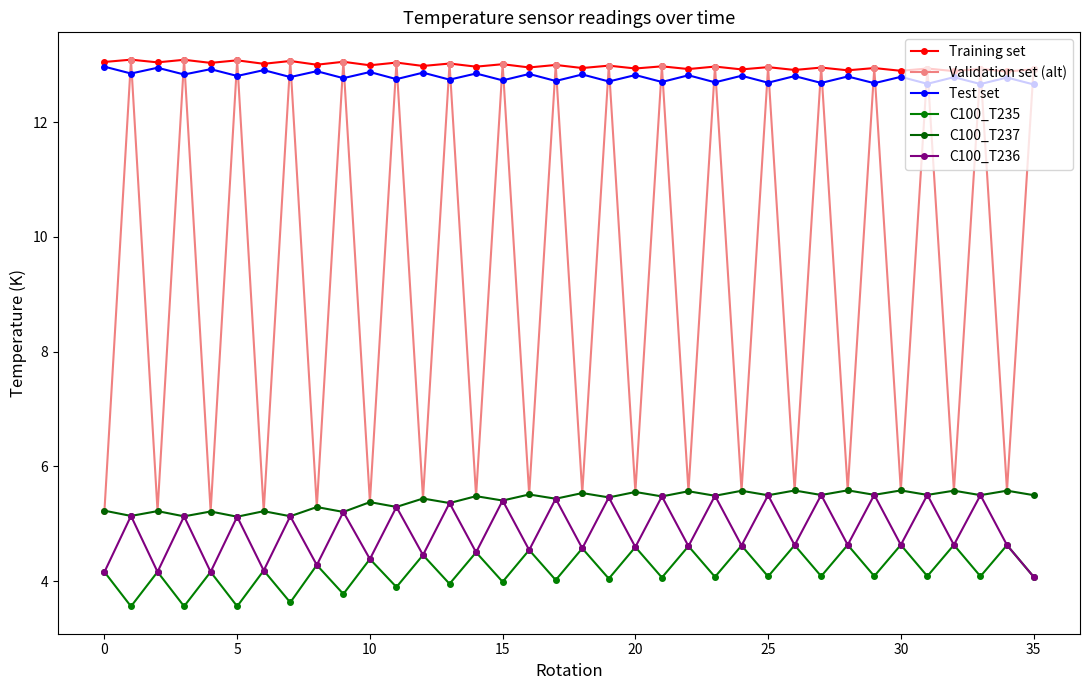

In Test set, how many points are higher than both neighbors (excluding endpoints)?

17